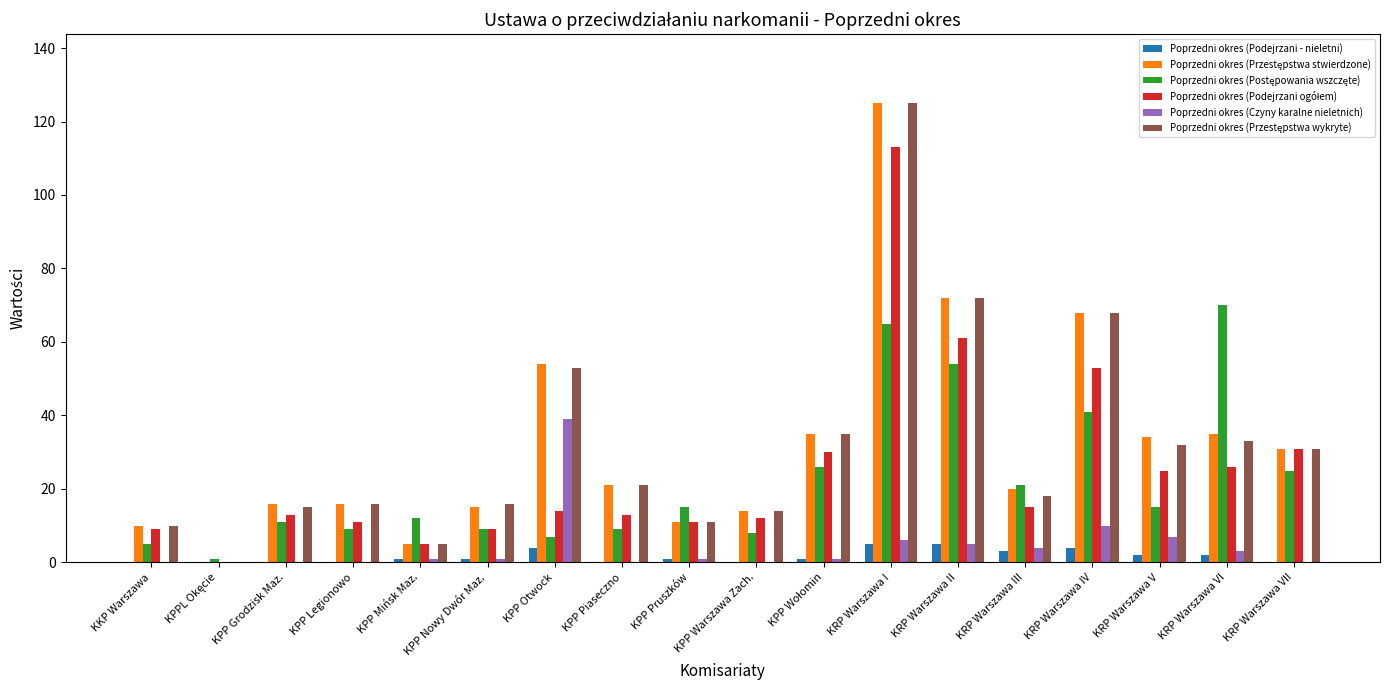

How many data points does each series have?

18